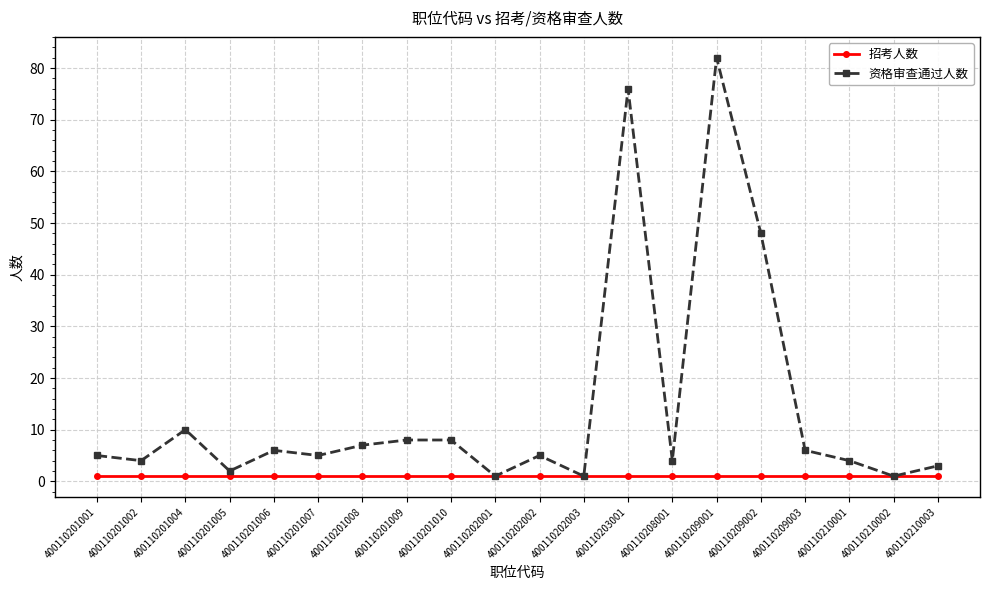

At 400110201010, list the series in order from smallest to largest.

招考人数, 资格审查通过人数